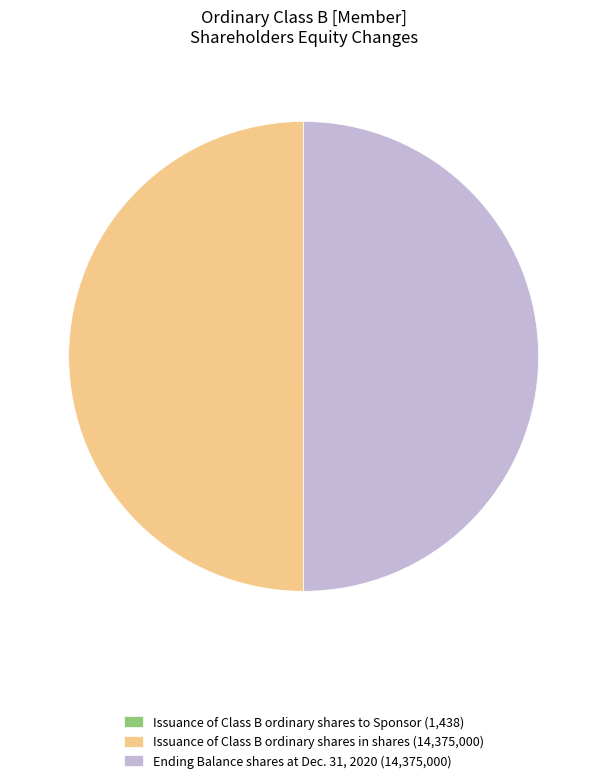

Is it true that Issuance of Class B ordinary shares in shares (14,375,000) is 50% of the pie?

True